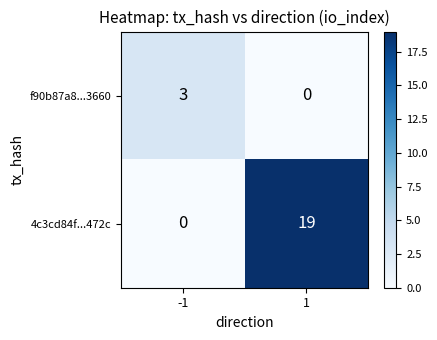

What is the difference between the 4c3cd84f...472c values at -1 and 1?

19